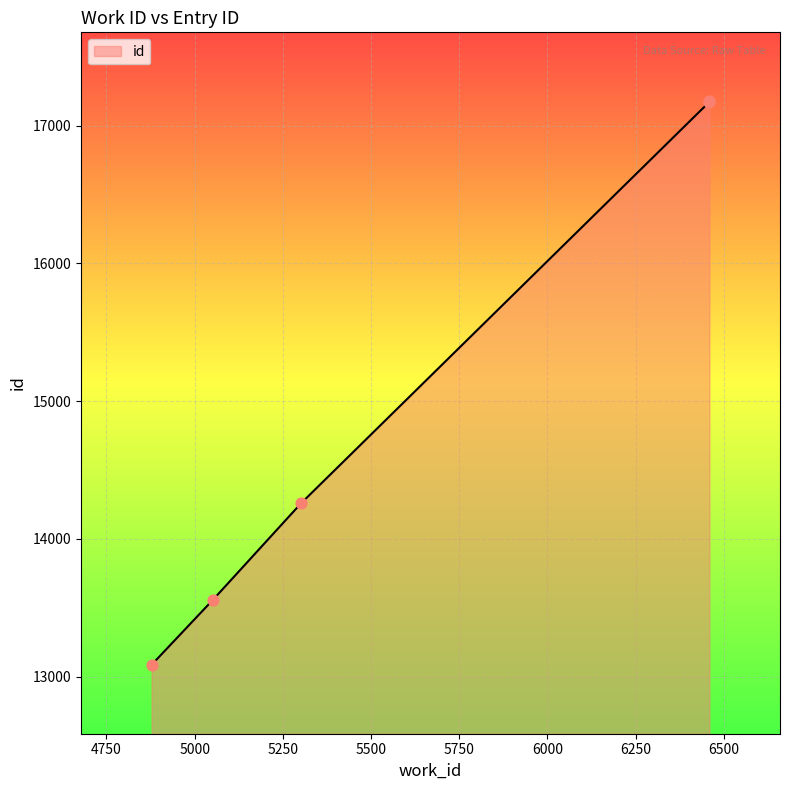

True or false: there are more than 2 points higher than both neighbors.

False